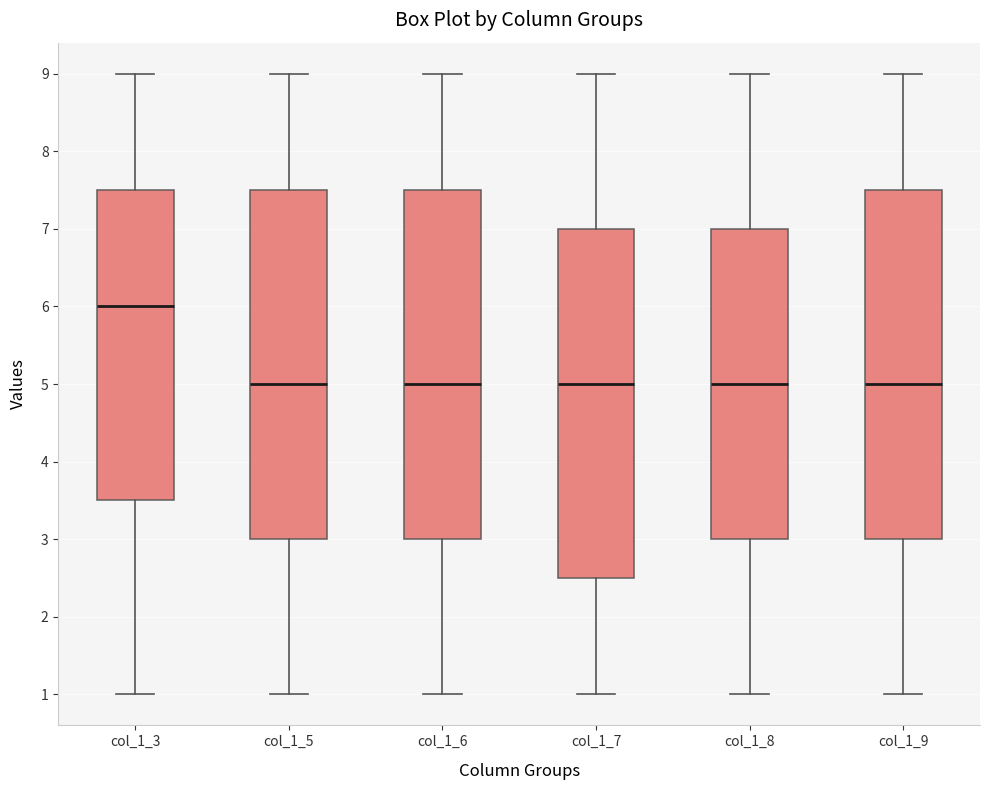

Where does the median line of the box for col_1_5 sit on the y-axis? The values are not printed on the chart, so give them approximately, as read against the axis.

5.0